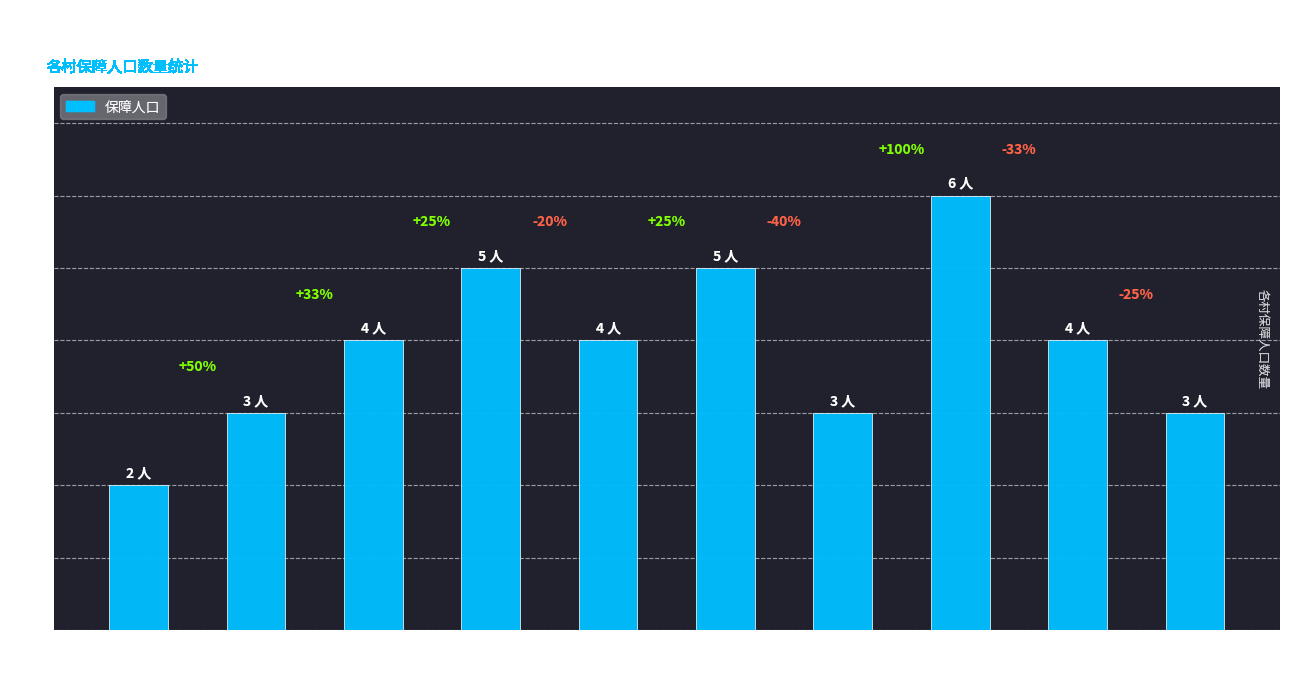

Where does the data first go above 4?

达沙村